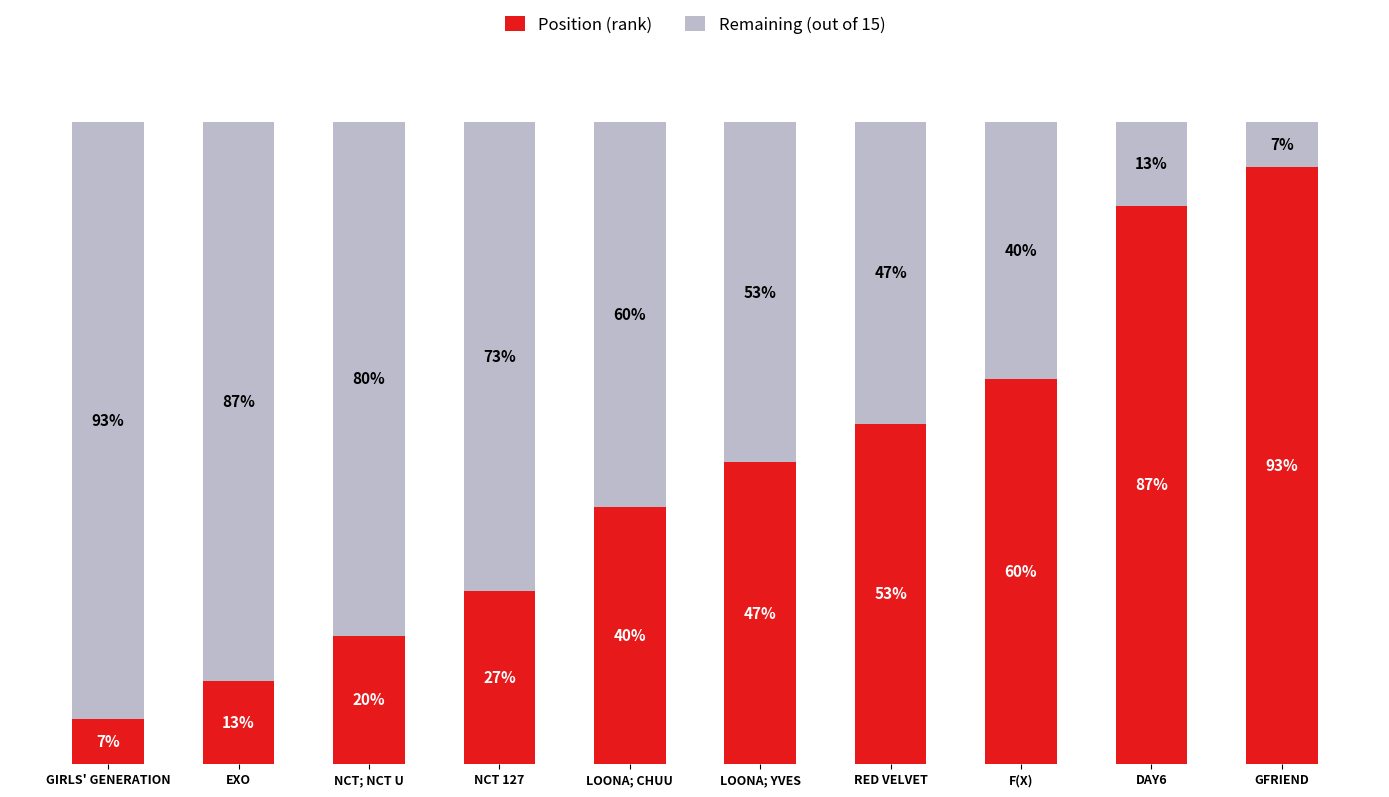

At which label is Position (rank) closest to 50?

LOONA; YVES